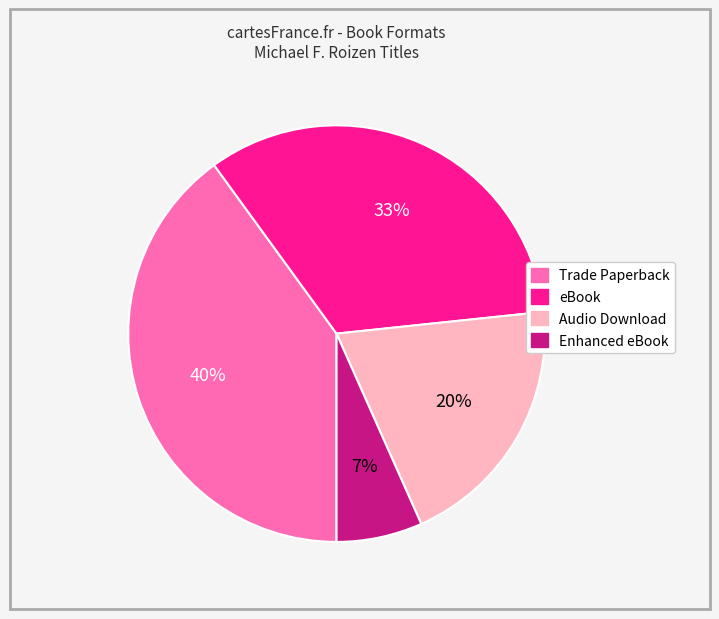

True or false: Audio Download accounts for 20% of the total.

True